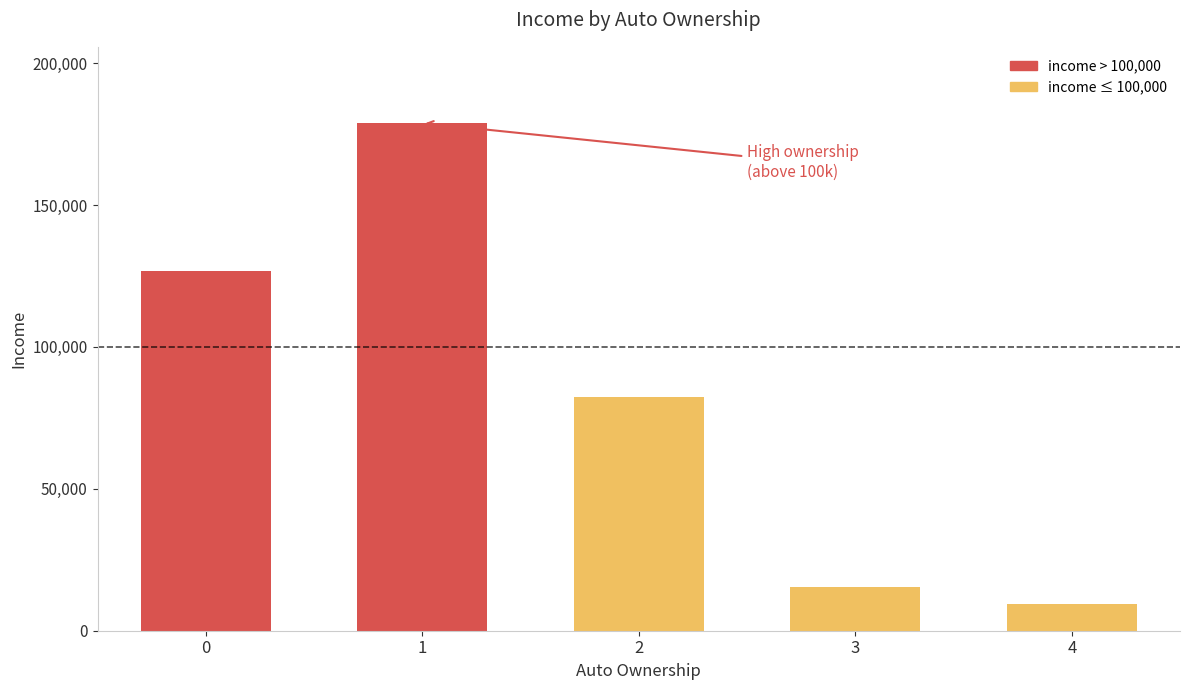

What value does the data have at 4, to the nearest 100?

9300